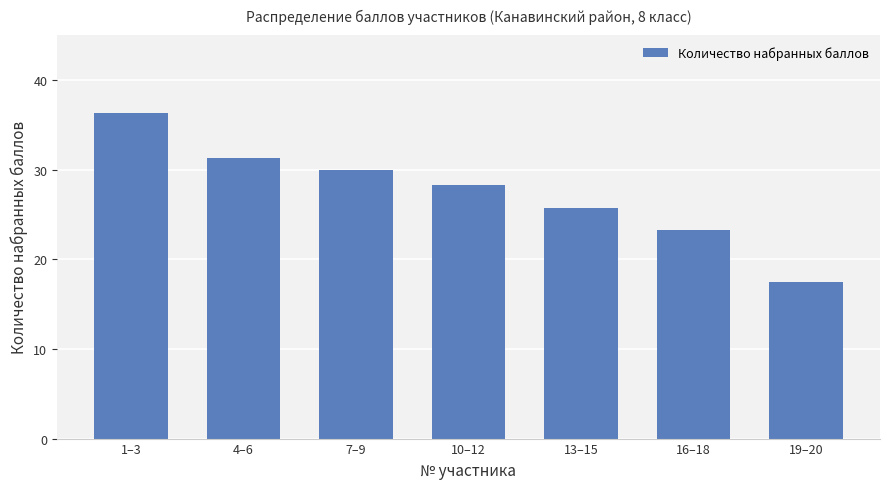

Where is the data nearest to the value 26?

13–15